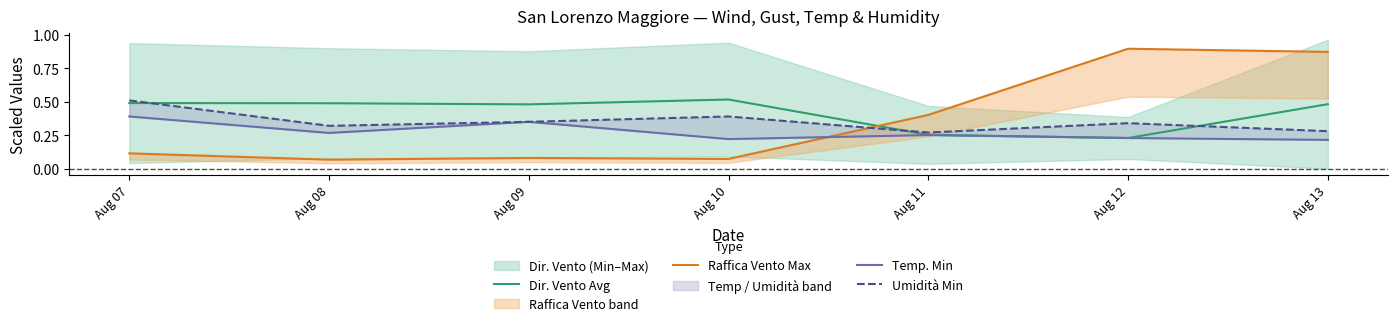

How many lines are shown in the chart?

4